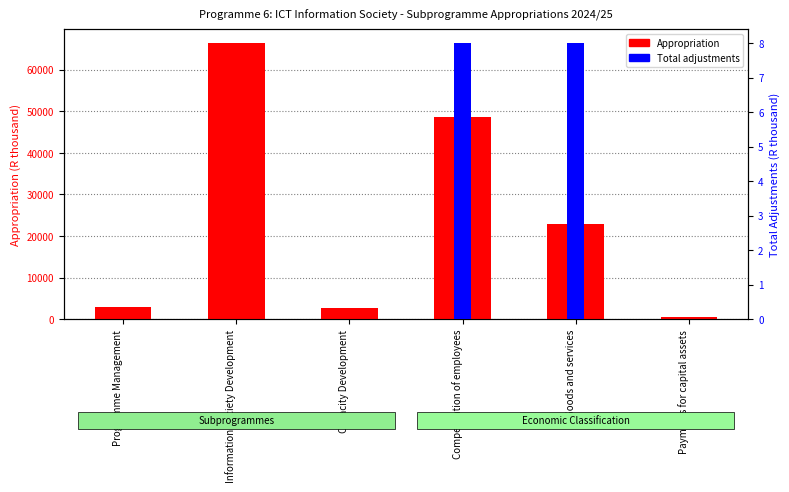

Reading left to right, what are all the values shown in this chart?

Appropriation: 2997	66400	2799	48584	22984	628
Total adjustments: 0	0	0	8	8	0